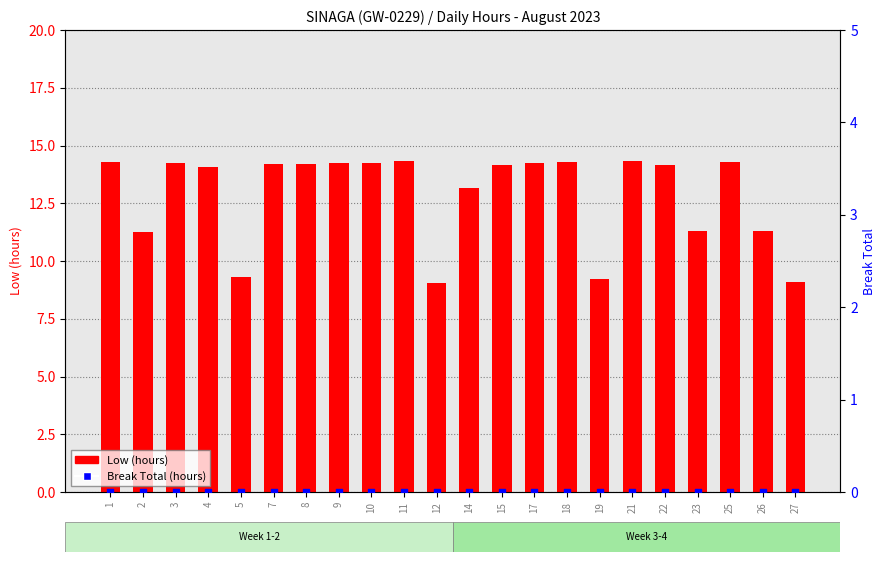

What are all the series names shown in the legend?

Low (hours), Break Total (hours)